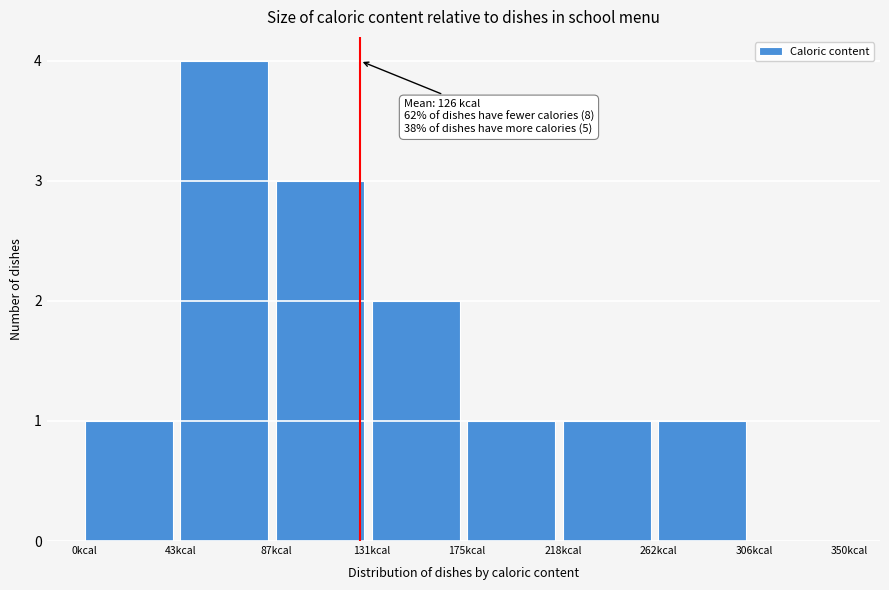

Over which range of the x-axis is the bar tallest?

45 to 90